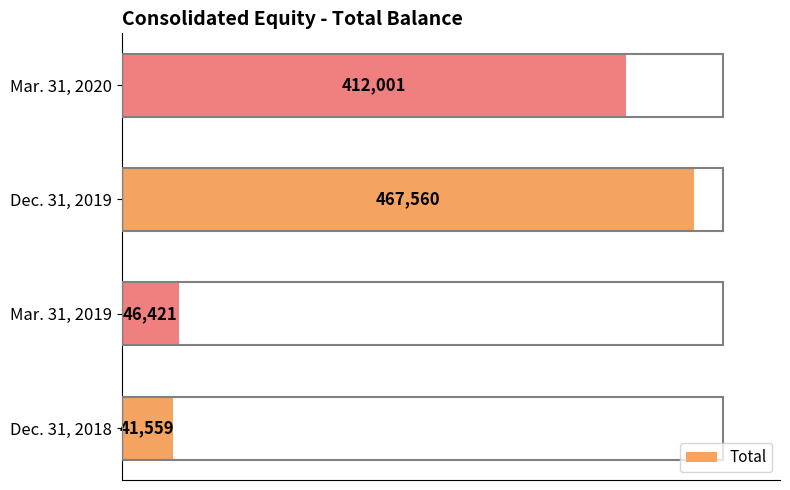

What is the maximum value shown in the chart?

467560